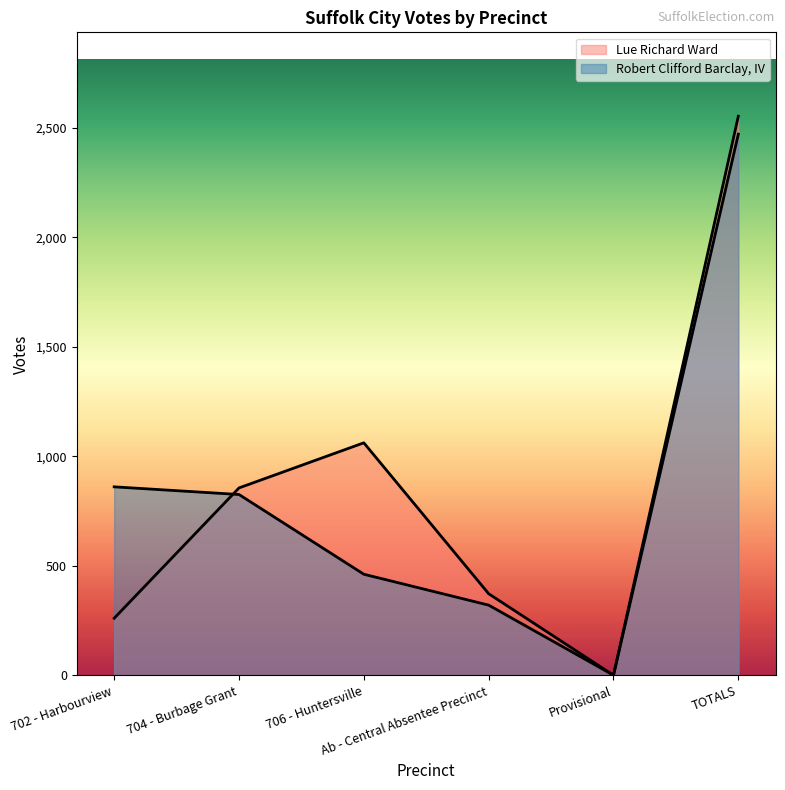

Is it true that Lue Richard Ward equals 1423 at TOTALS?

False